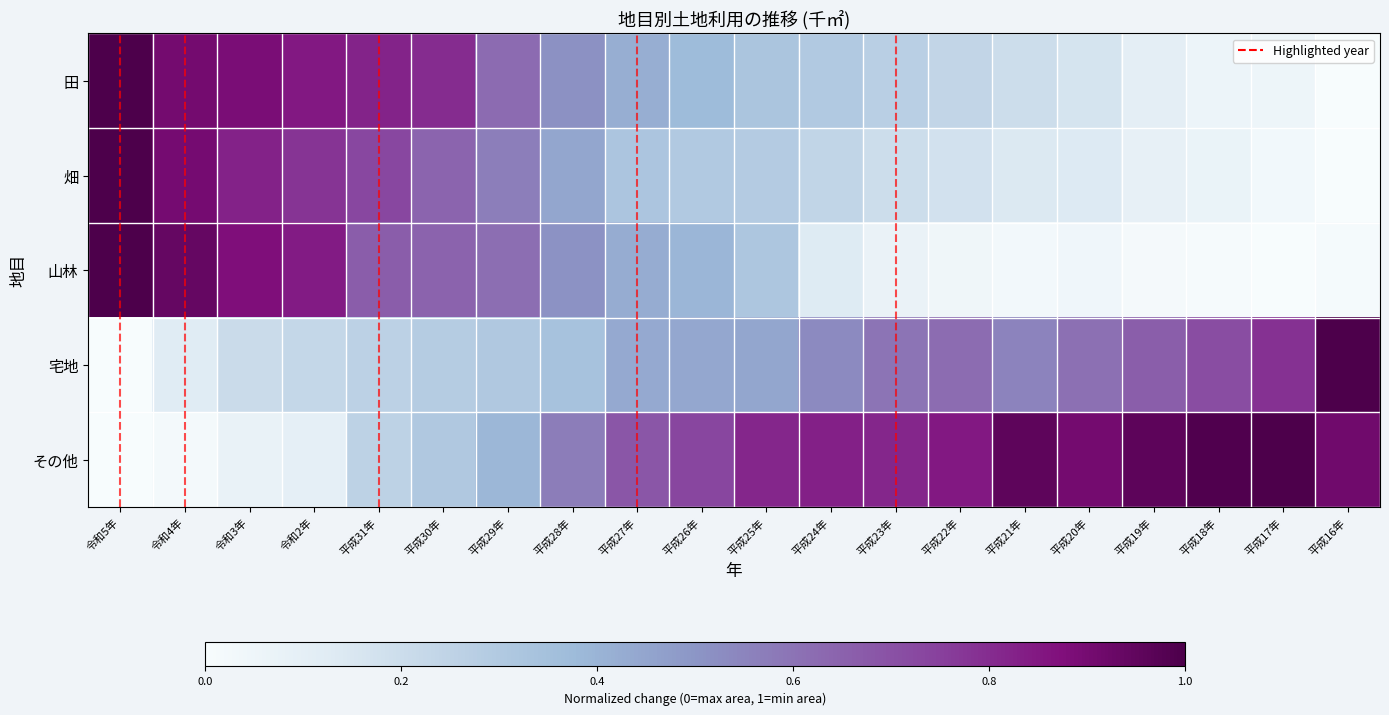

Reading left to right, transcribe all the data shown in this chart.

田: 令和5年=1.0	令和4年=0.9	令和3年=0.9	令和2年=0.8	平成31年=0.8	平成30年=0.8	平成29年=0.6	平成28年=0.5	平成27年=0.4	平成26年=0.4	平成25年=0.3	平成24年=0.3	平成23年=0.3	平成22年=0.2	平成21年=0.2	平成20年=0.2	平成19年=0.1	平成18年=0.1	平成17年=0.1	平成16年=0.0
畑: 令和5年=1.0	令和4年=0.9	令和3年=0.8	令和2年=0.8	平成31年=0.7	平成30年=0.6	平成29年=0.6	平成28年=0.4	平成27年=0.3	平成26年=0.3	平成25年=0.3	平成24年=0.2	平成23年=0.2	平成22年=0.2	平成21年=0.1	平成20年=0.1	平成19年=0.1	平成18年=0.1	平成17年=0.0	平成16年=0.0
山林: 令和5年=1.0	令和4年=0.9	令和3年=0.9	令和2年=0.8	平成31年=0.7	平成30年=0.6	平成29年=0.6	平成28年=0.5	平成27年=0.4	平成26年=0.4	平成25年=0.3	平成24年=0.1	平成23年=0.1	平成22年=0.0	平成21年=0.0	平成20年=0.0	平成19年=0.0	平成18年=0.0	平成17年=0.0	平成16年=0.0
宅地: 令和5年=0.0	令和4年=0.1	令和3年=0.2	令和2年=0.2	平成31年=0.3	平成30年=0.3	平成29年=0.3	平成28年=0.3	平成27年=0.4	平成26年=0.4	平成25年=0.4	平成24年=0.5	平成23年=0.6	平成22年=0.6	平成21年=0.6	平成20年=0.6	平成19年=0.7	平成18年=0.7	平成17年=0.8	平成16年=1.0
その他: 令和5年=0.0	令和4年=0.0	令和3年=0.1	令和2年=0.1	平成31年=0.3	平成30年=0.3	平成29年=0.4	平成28年=0.6	平成27年=0.7	平成26年=0.7	平成25年=0.8	平成24年=0.8	平成23年=0.8	平成22年=0.9	平成21年=1.0	平成20年=0.9	平成19年=1.0	平成18年=1.0	平成17年=1.0	平成16年=0.9